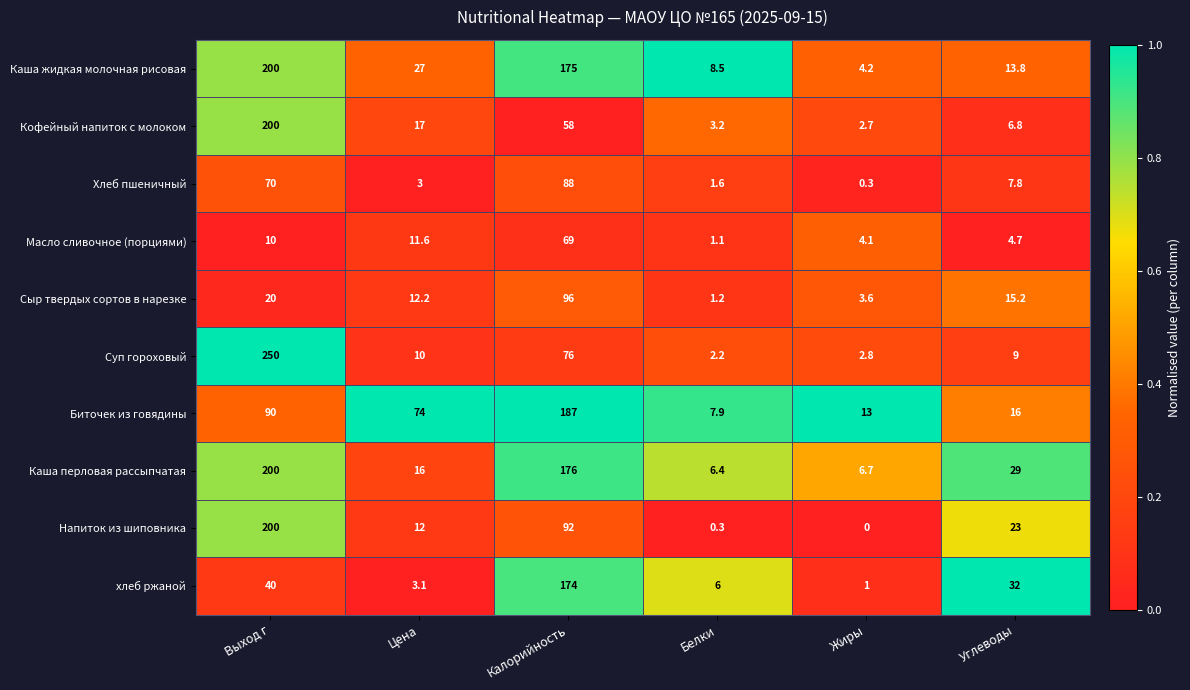

What is the sum of the Биточек из говядины values at Жиры and Белки?

20.9